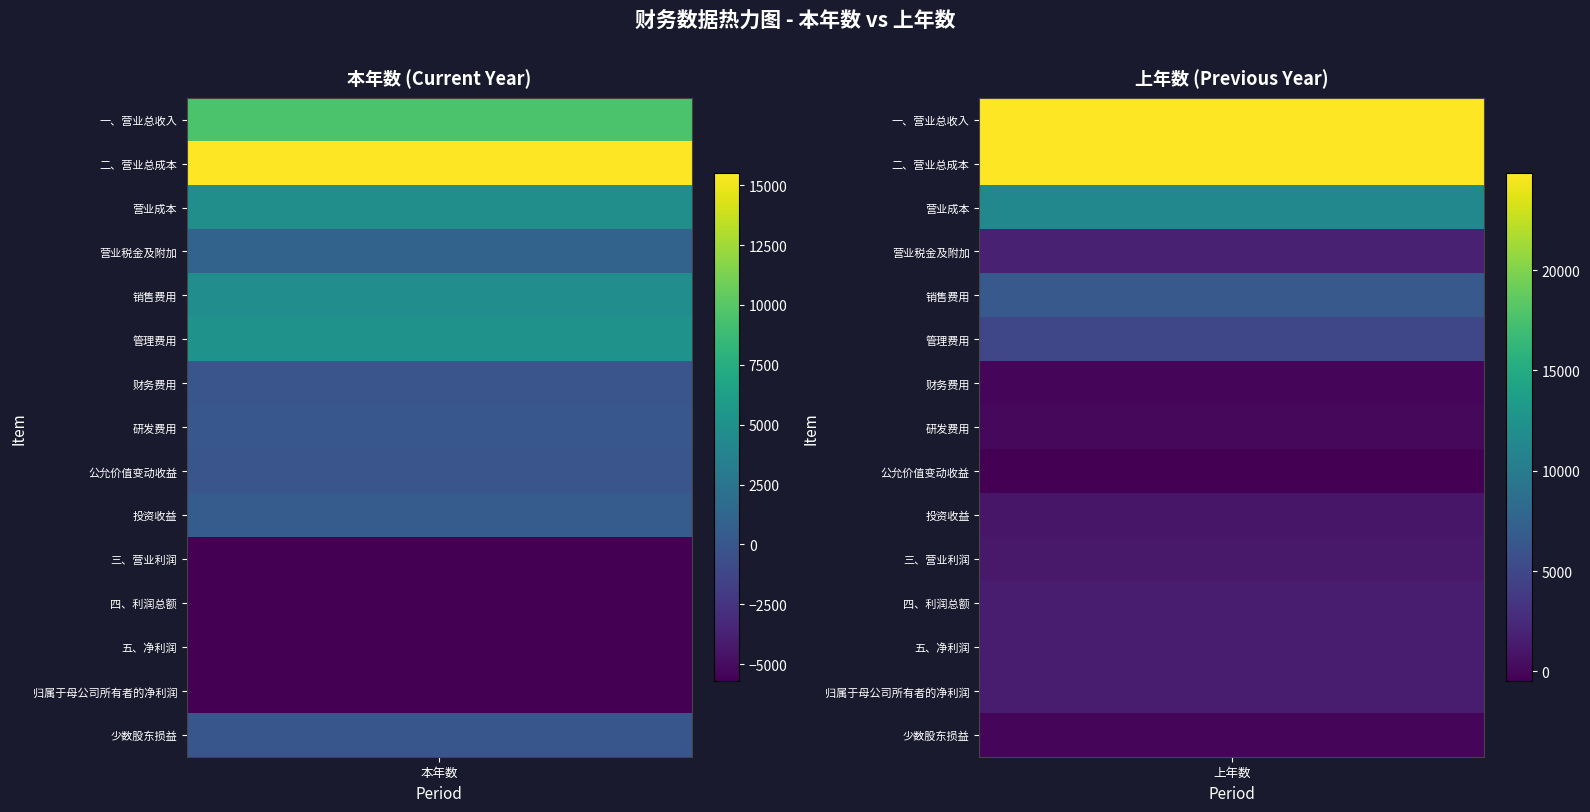

Reading left to right, extract all data points from this chart.

一、营业总收入: 9461.5	24831.4
二、营业总成本: 15501.3	24766.7
营业成本: 4758.0	11359.6
营业税金及附加: 1019.5	1860.5
销售费用: 4664.3	6593.9
管理费用: 5143.8	4906.2
财务费用: -112.6	-20.8
研发费用: 28.2	67.3
公允价值变动收益: -150.0	-493.2
投资收益: 500.0	1068.7
三、营业利润: -5711.9	1283.3
四、利润总额: -5689.9	1481.7
五、净利润: -5699.2	1478.3
归属于母公司所有者的净利润: -5640.3	1491.9
少数股东损益: -58.9	-13.7